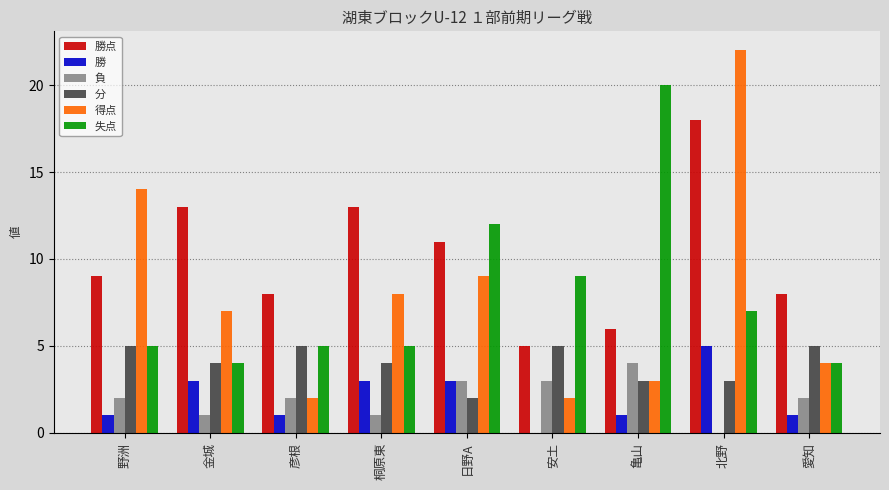

At which category is the sum across all series the highest?

北野